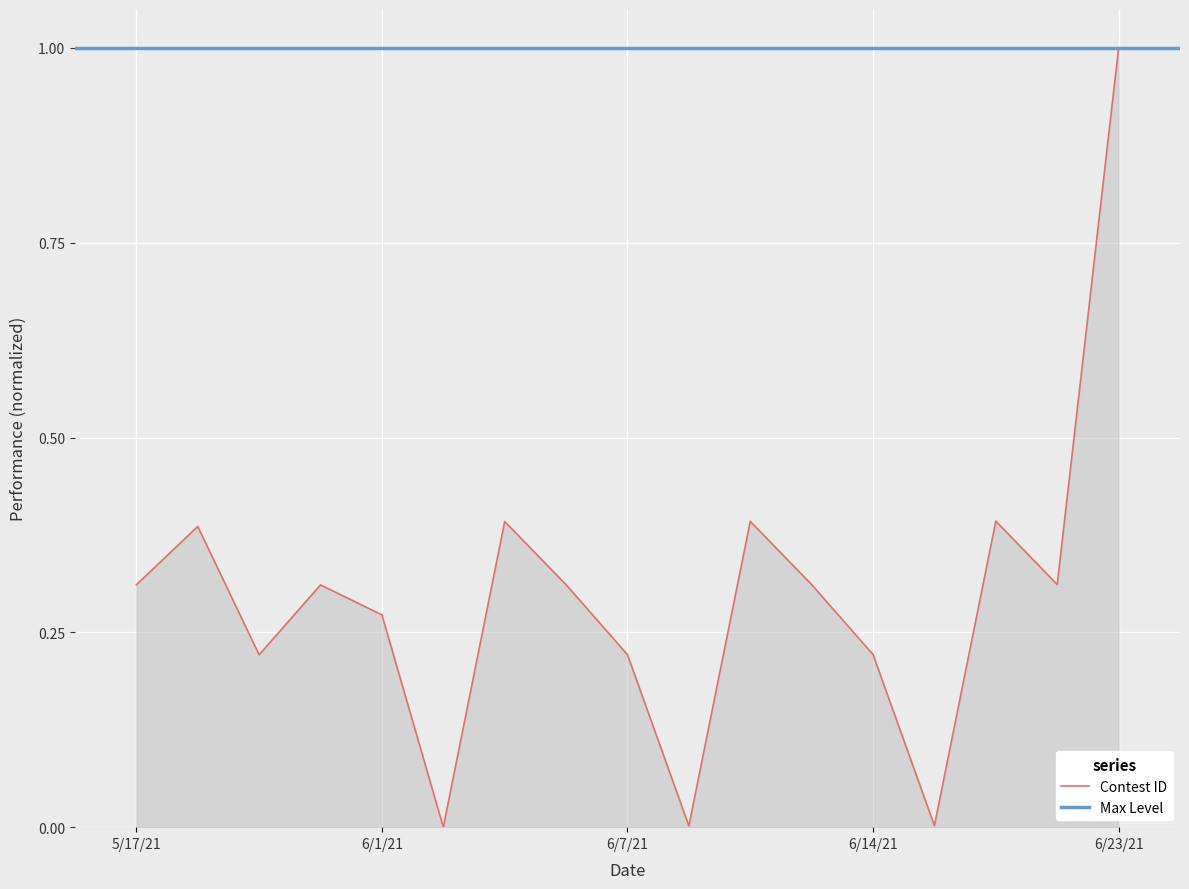

How many data points are above 0?

16